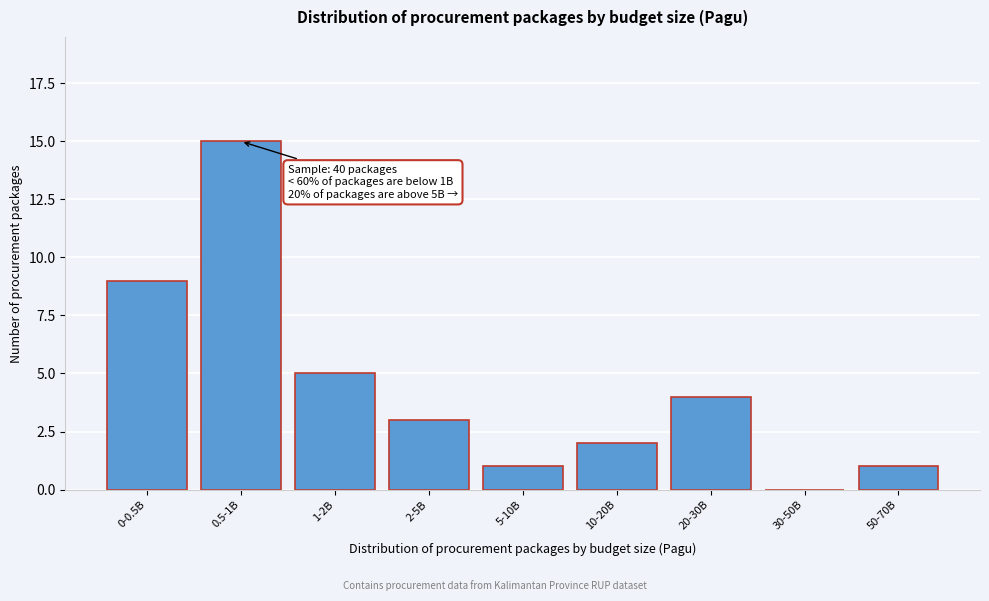

Reading left to right, what are all the values shown in this chart?

0-0.5B=9	0.5-1B=15	1-2B=5	2-5B=3	5-10B=1	10-20B=2	20-30B=4	30-50B=0	50-70B=1